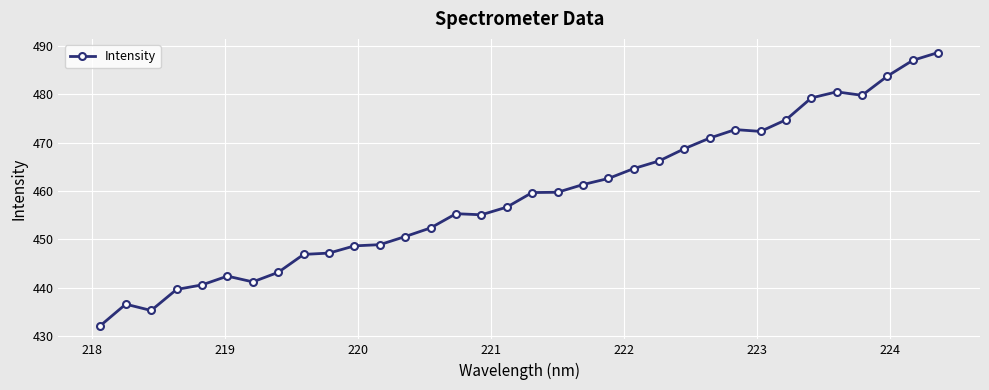

How many series are shown in this chart?

1